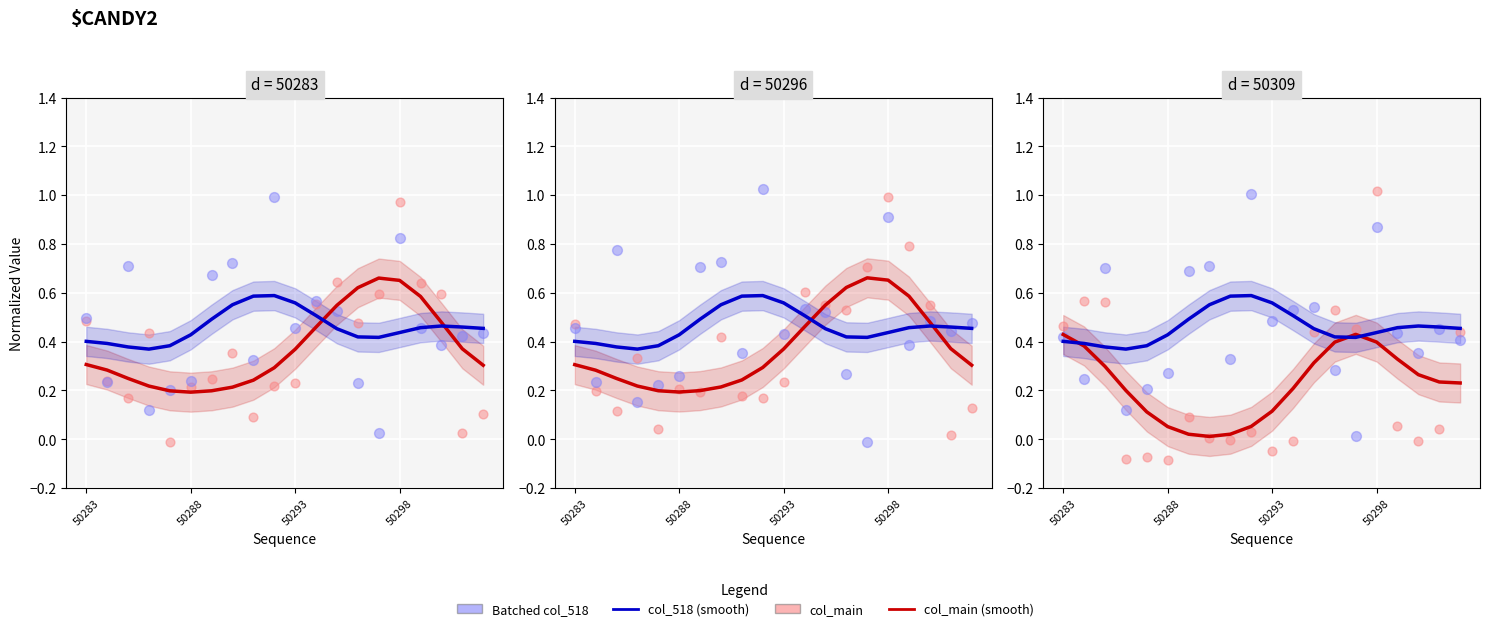

Which series has the largest Y range (max minus min)?

col_main